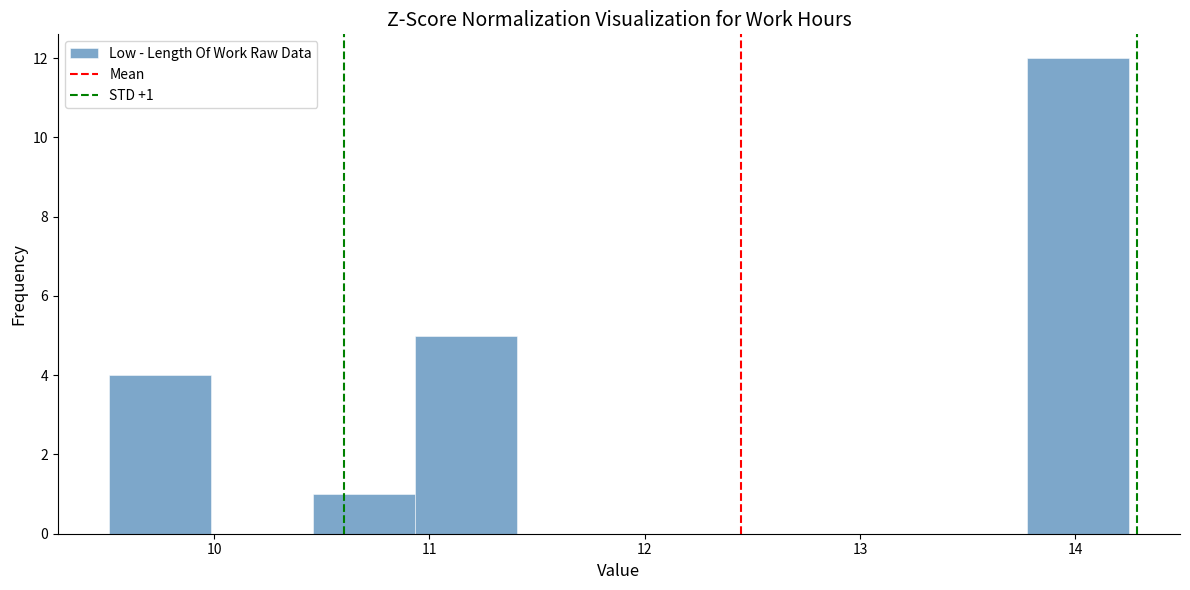

Which range on the x-axis has the tallest bar?

13.8 to 14.3